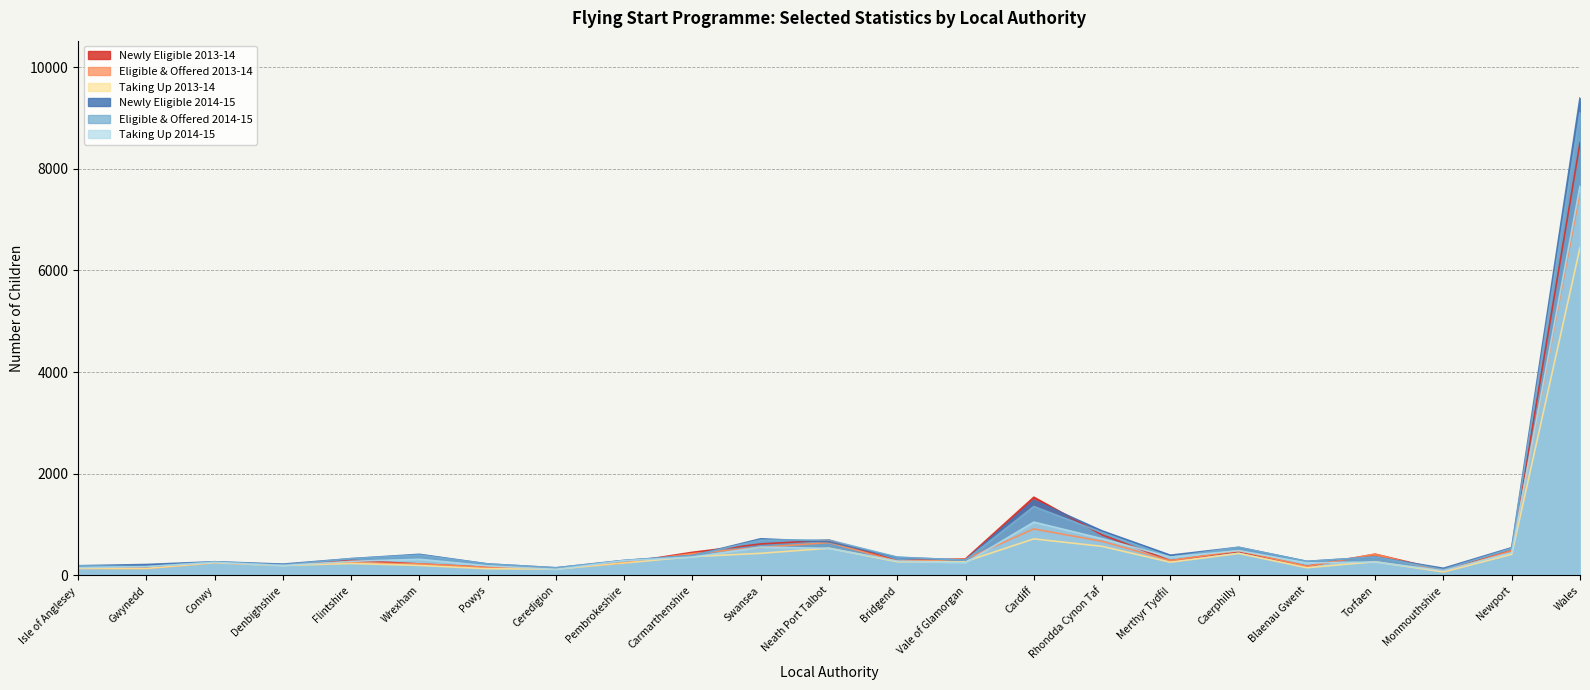

At which label does Taking Up 2014-15 first exceed 284?

Wrexham